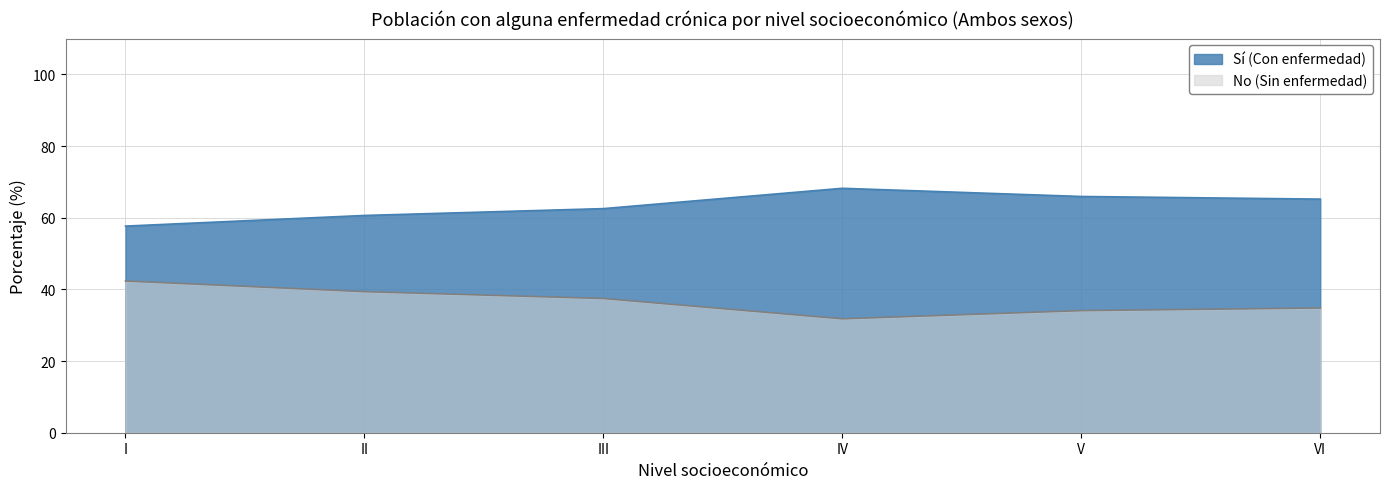

Which series has the largest range (max minus min)?

No (Sin enfermedad)